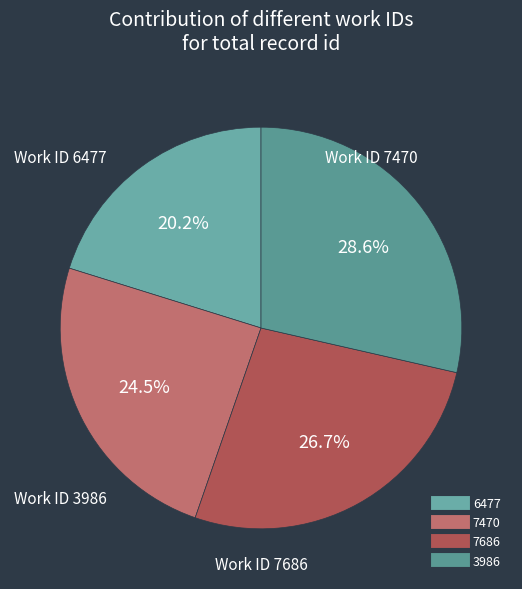

True or false: 7686 accounts for 42% of the total.

False